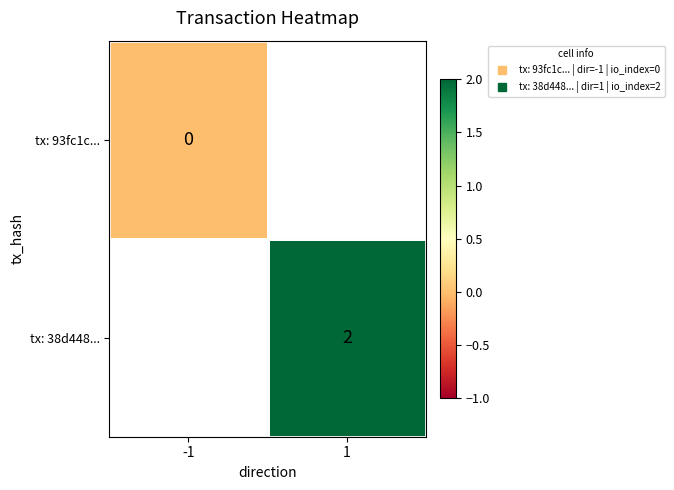

The value of tx: 38d448... at 1 is 2.0. True or false?

True